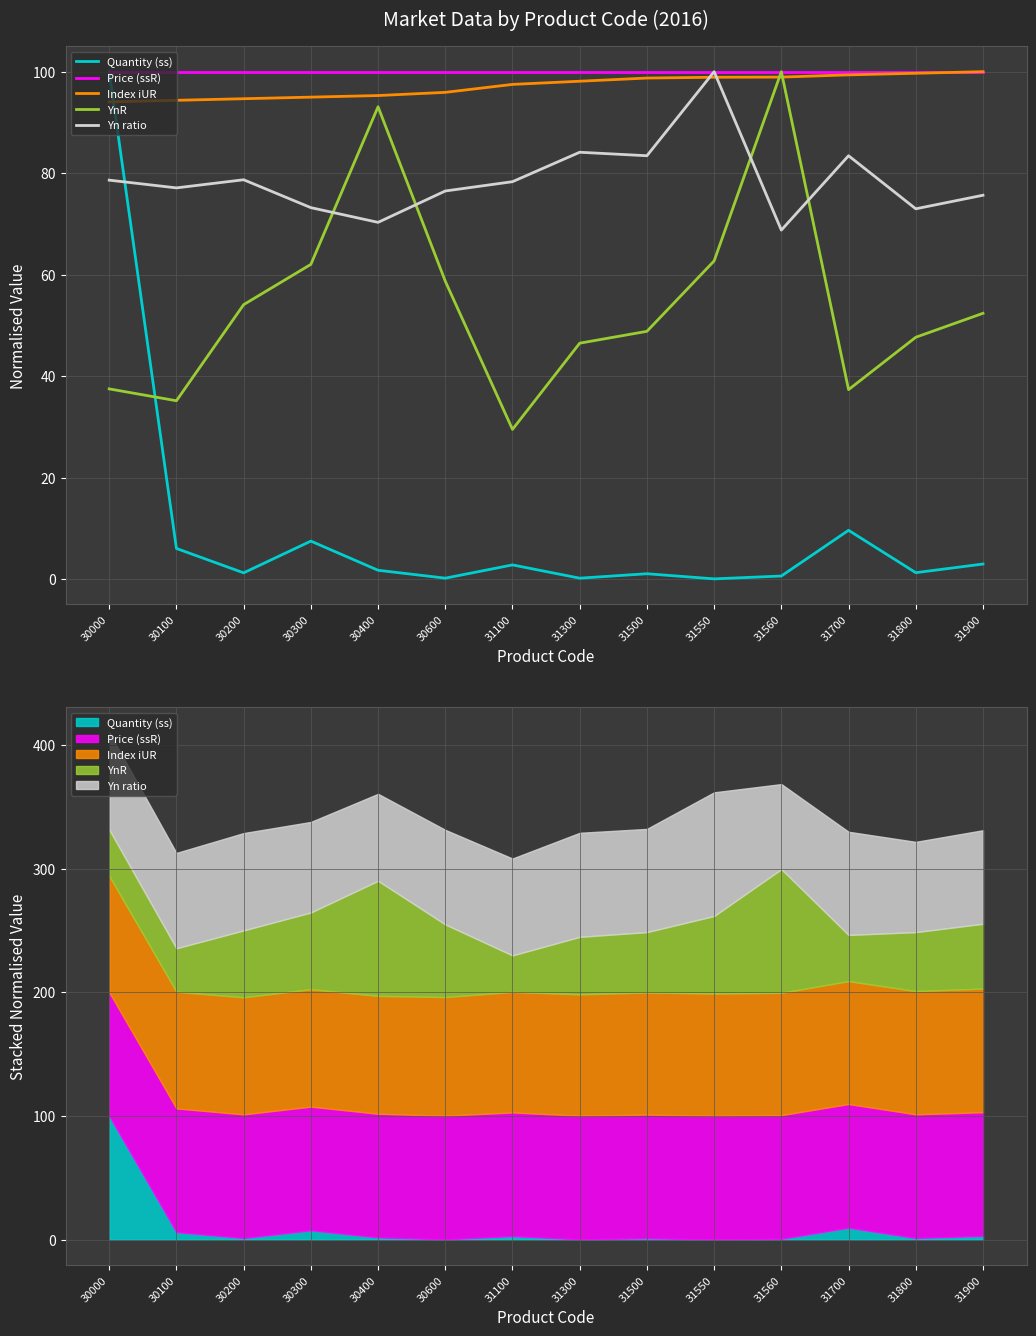

At which label does Price (ssR) reach its minimum?

30000